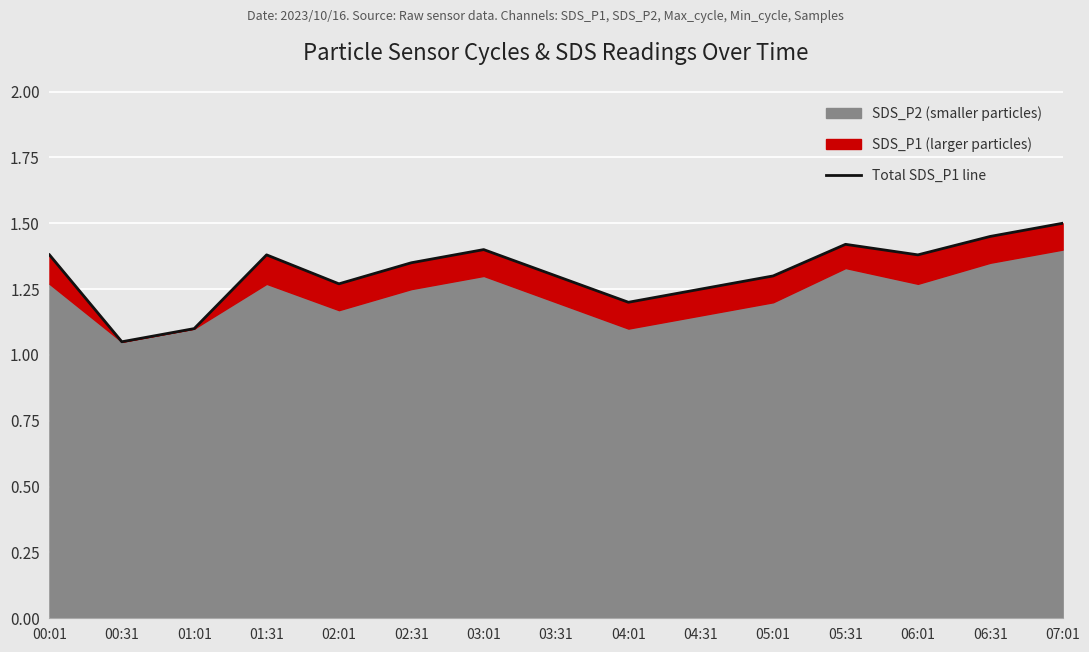

At which category does the chart reach its minimum across all series?

00:31